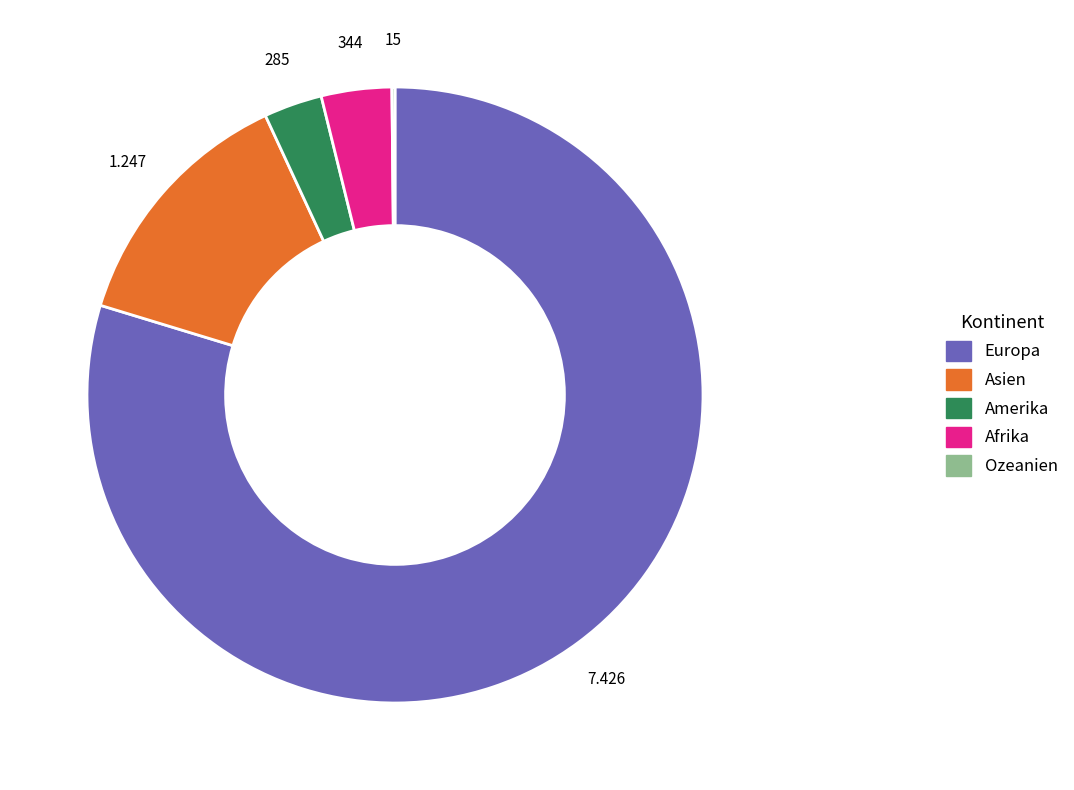

Is there a majority slice in this chart?

Yes